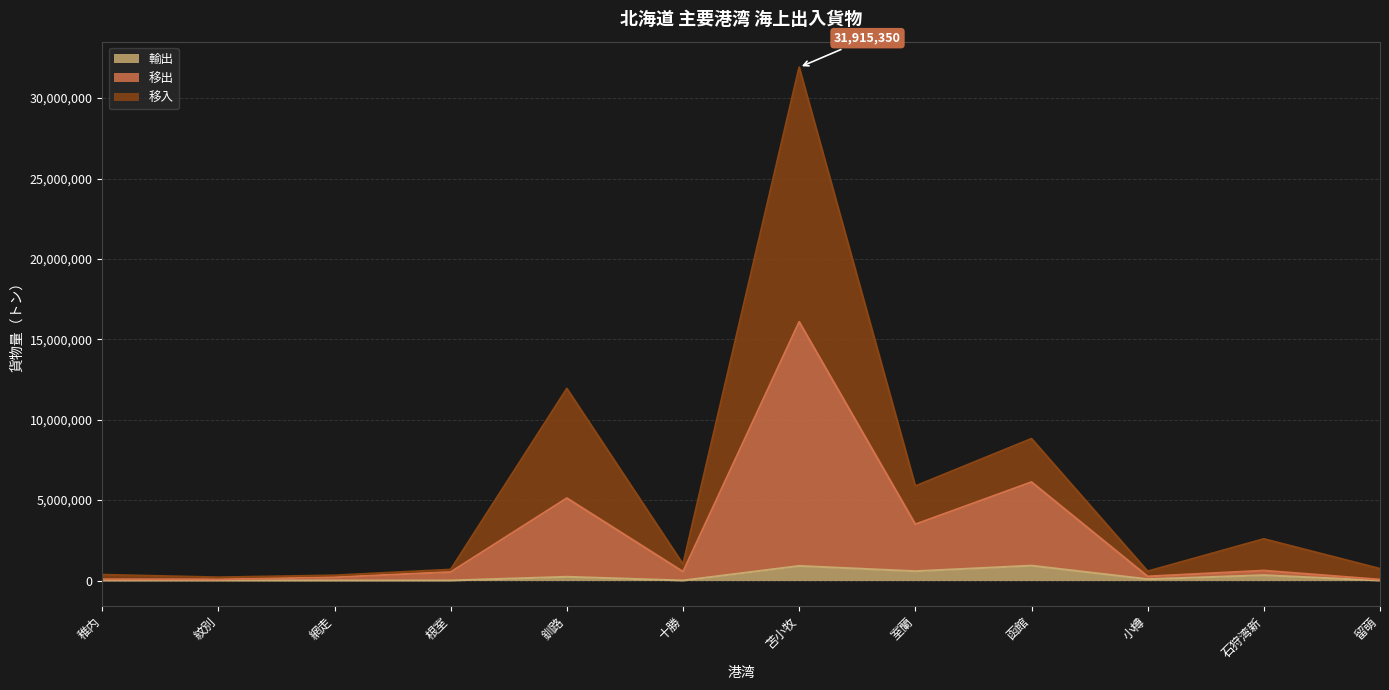

What is the difference between the 移入 values at 網走 and 小樽?

248841